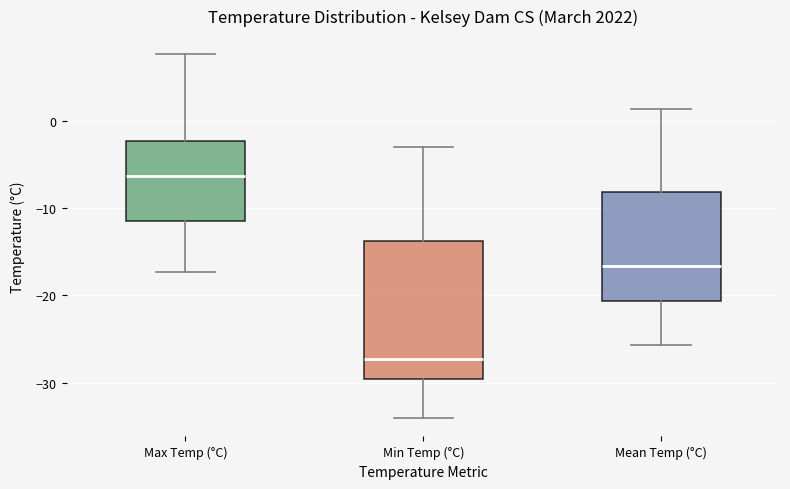

Comparing the boxes themselves (not the whiskers), which one is the tallest?

Min Temp (°C)